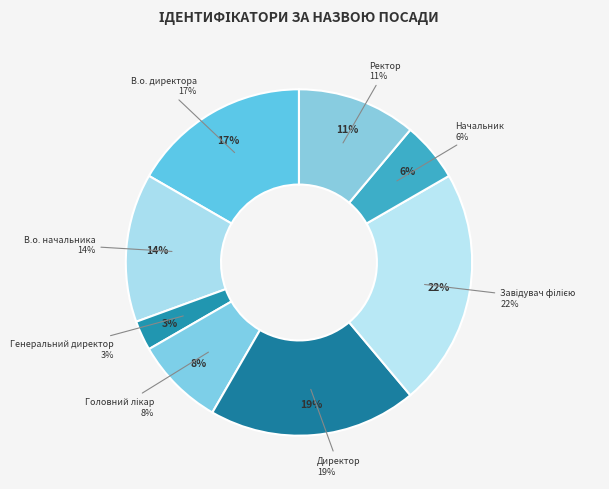

How many segments does this pie chart have?

8